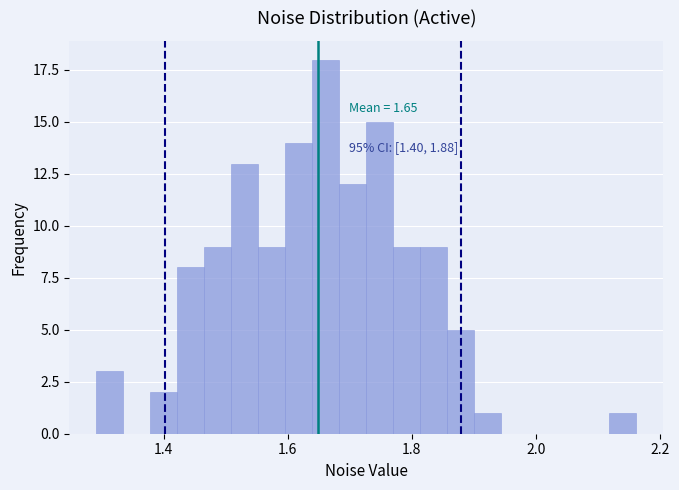

Read against the x-axis, roughly where is the centre of the tallest bar?

1.66